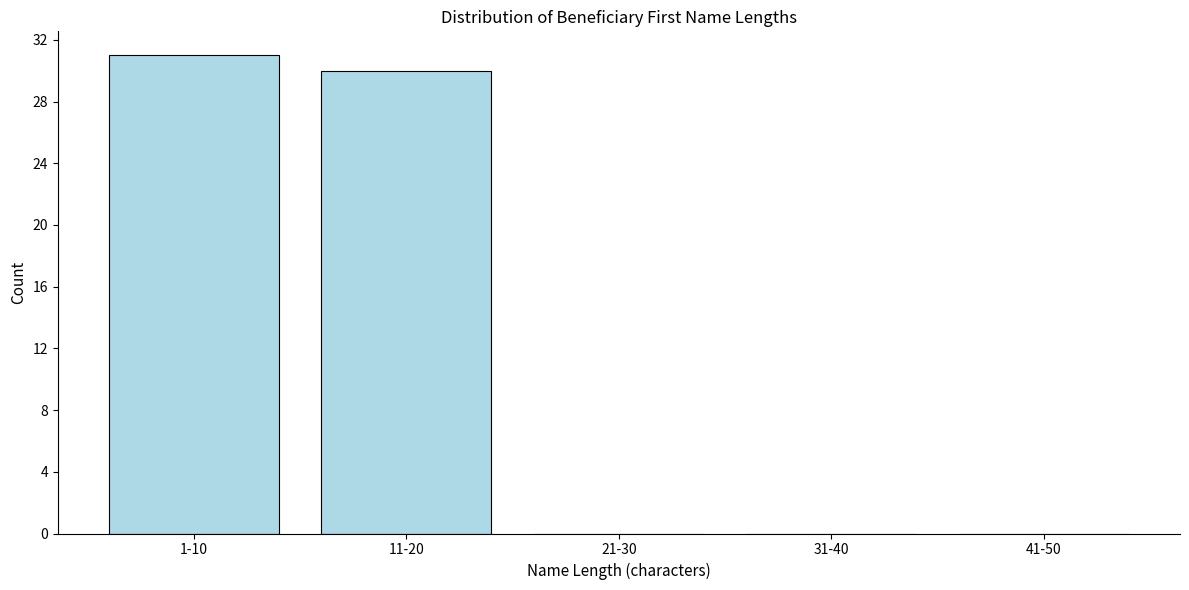

Reading right to left, what are all the values shown in this chart?

41-50=0	31-40=0	21-30=0	11-20=30	1-10=31